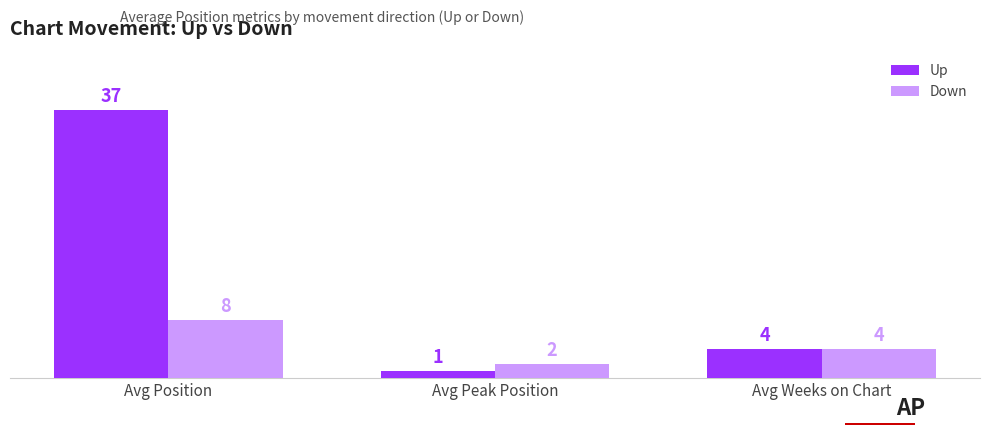

How many values in the Up series are below 4?

1